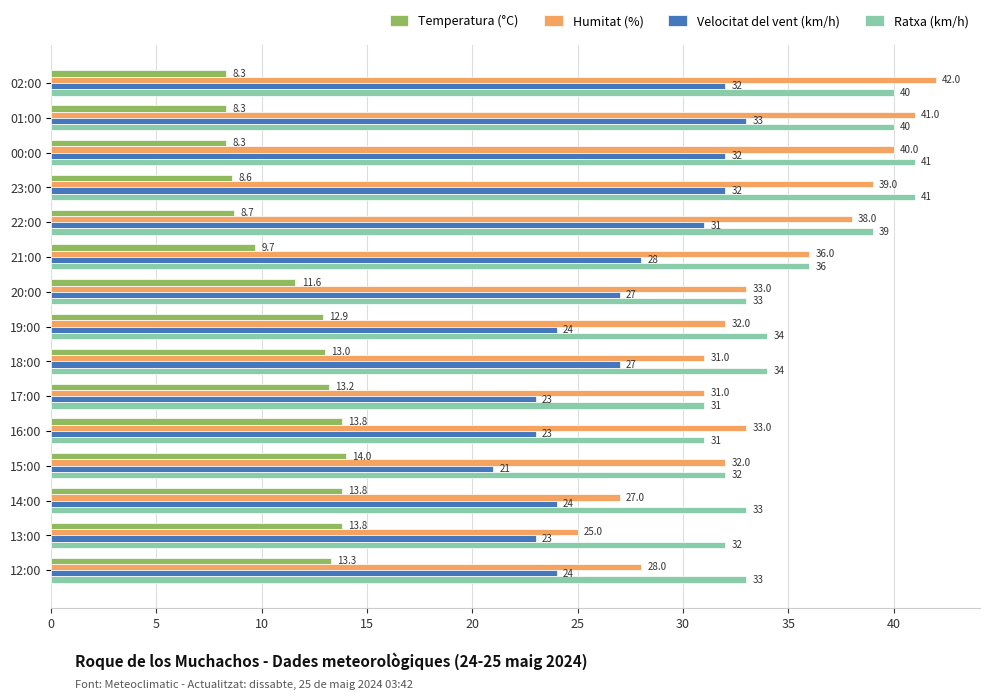

Where is Ratxa (km/h) nearest to the value 36?

21:00